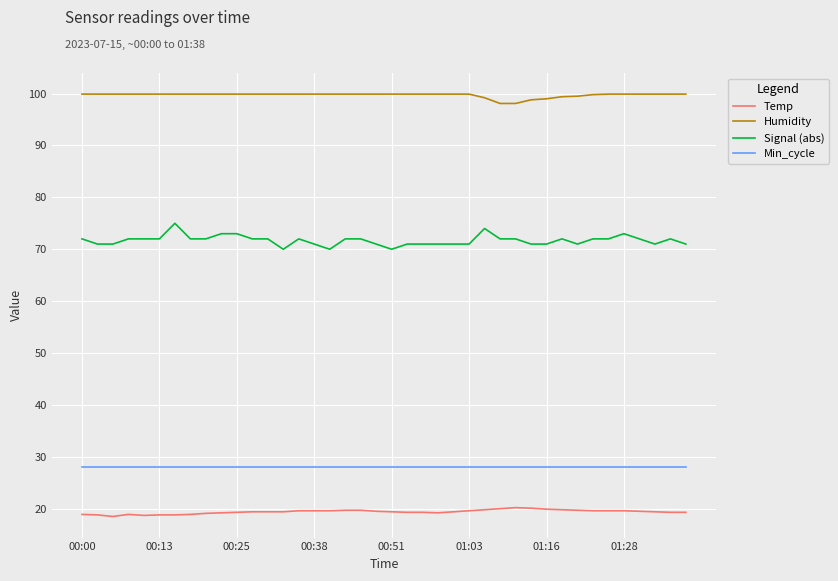

True or false: Humidity and Temp cross at least once.

False